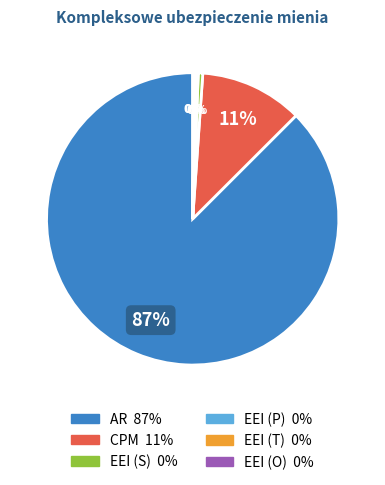

To the nearest percent, what is the average slice percentage?

17%